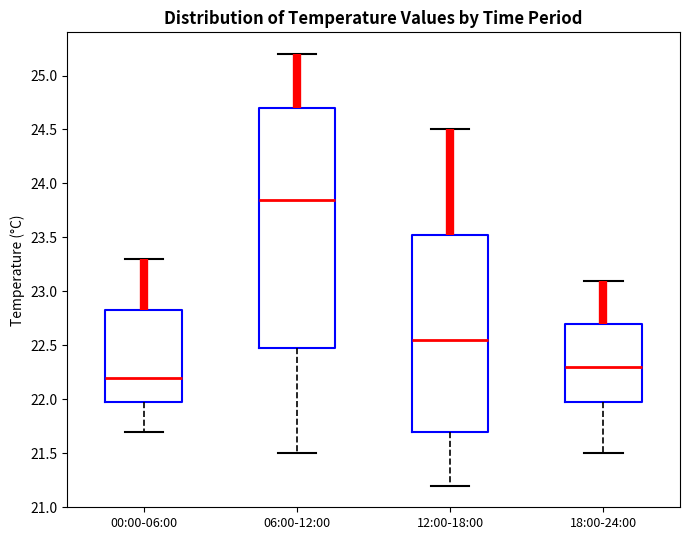

Comparing the boxes themselves (not the whiskers), which one is the tallest?

06:00-12:00